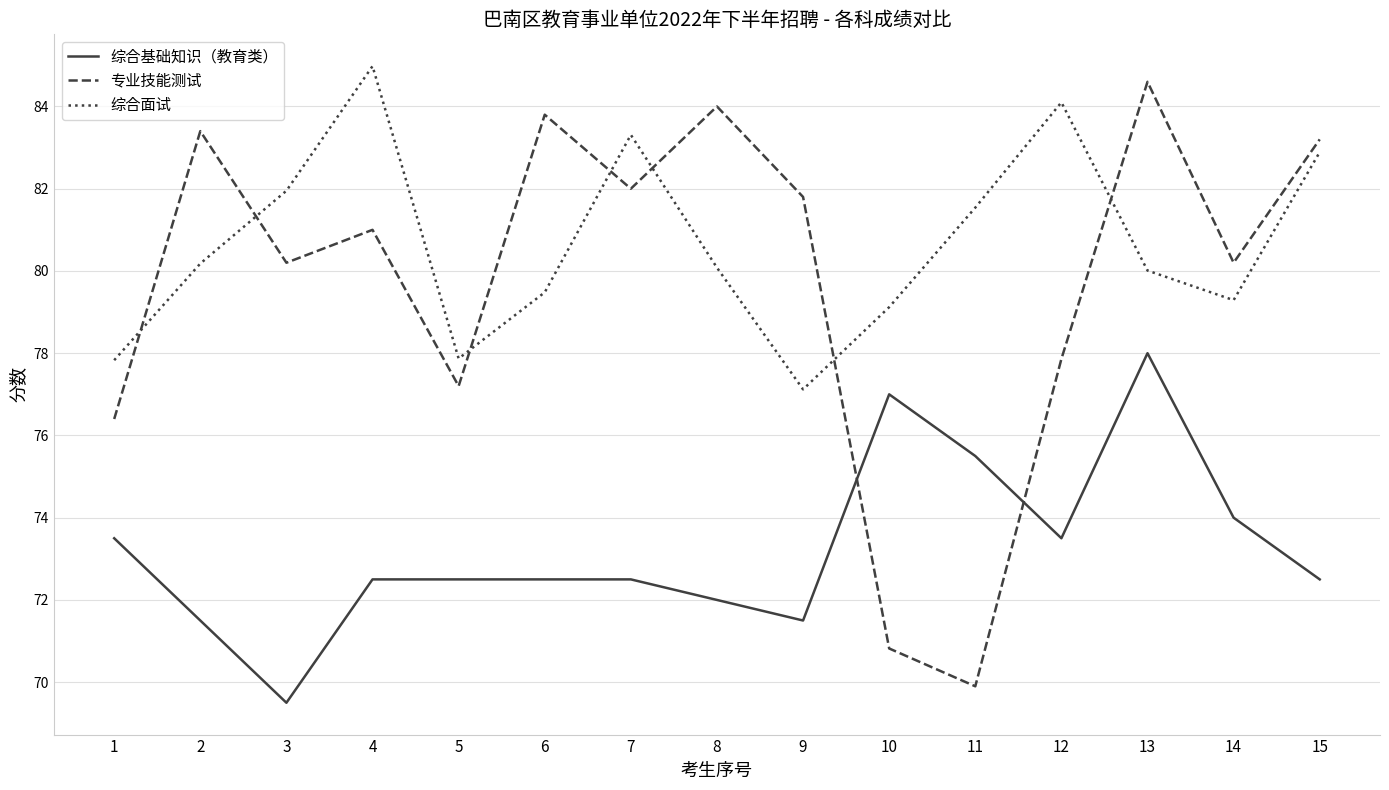

Which series has the largest total across all categories?

综合面试